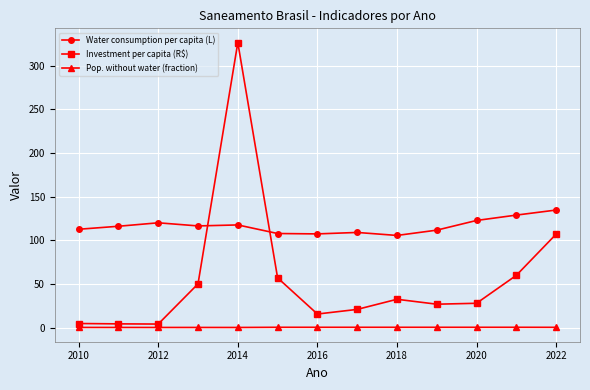

How many lines are shown in the chart?

3